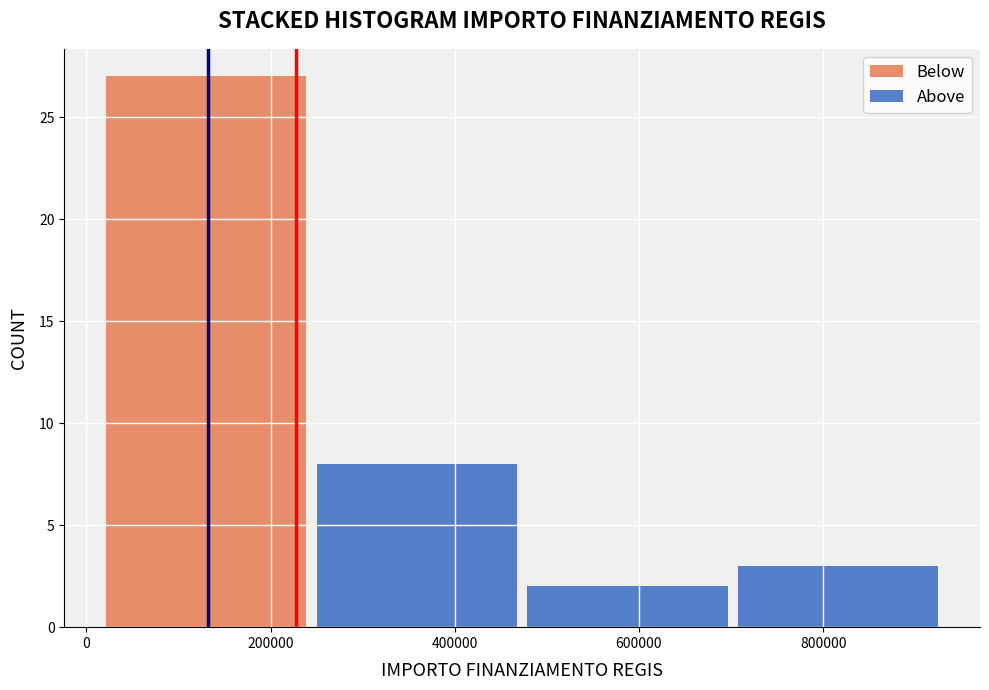

Which range on the x-axis has the tallest stacked bar (by total height)?

20000 to 240000